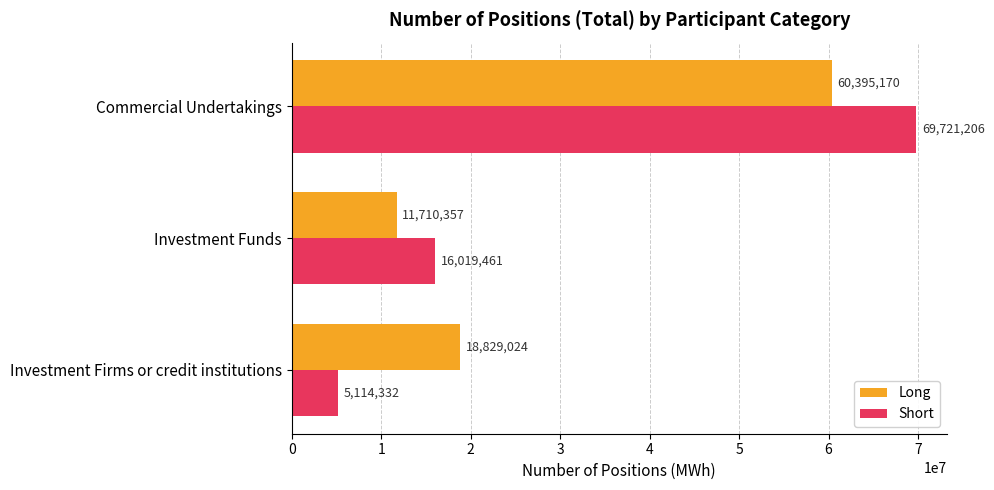

Is it true that Short equals 28211780 at Investment Funds?

False